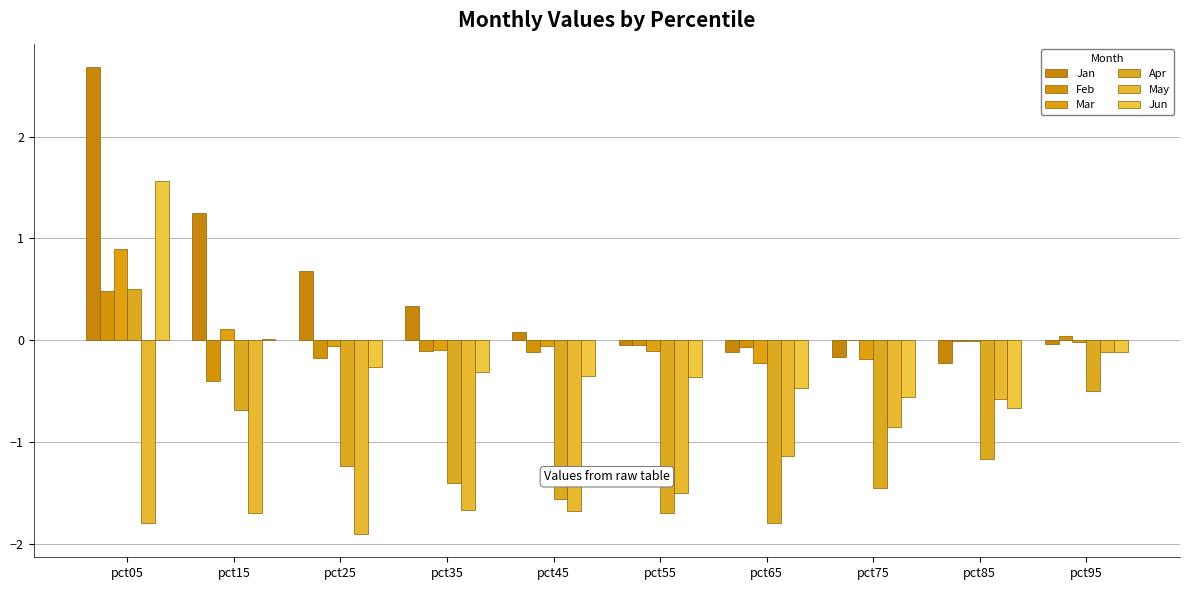

Are the bars grouped side by side (vs. stacked)?

Yes